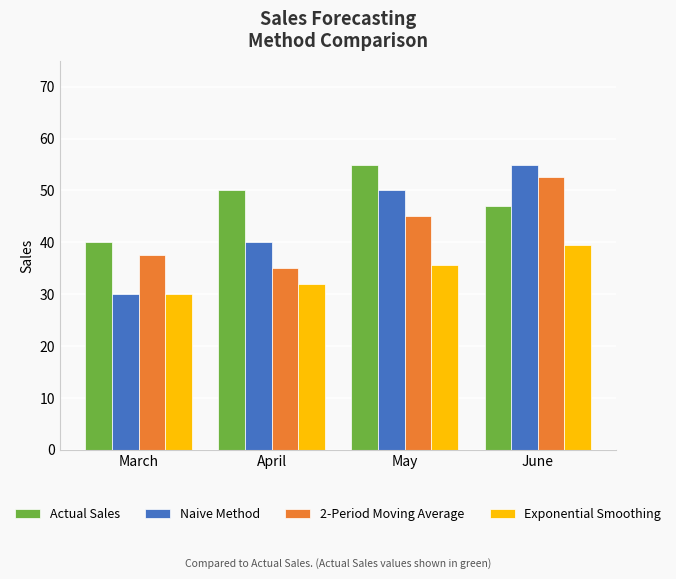

Which category has the highest value in the Naive Method series?

June